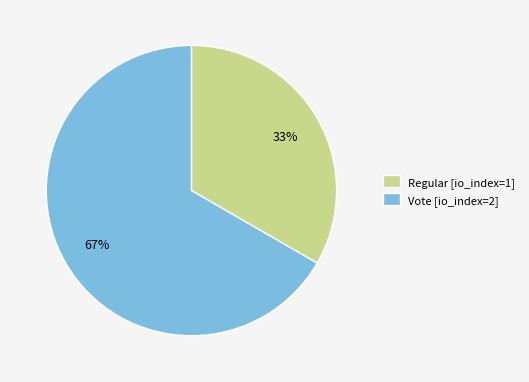

Is there a majority slice in this chart?

Yes